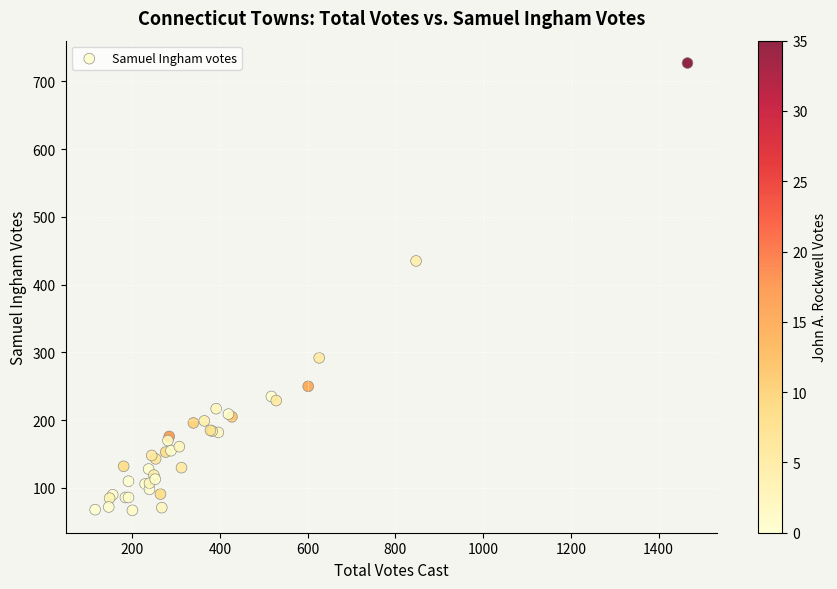

What Y value in the scatter plot is closest to 397?

435